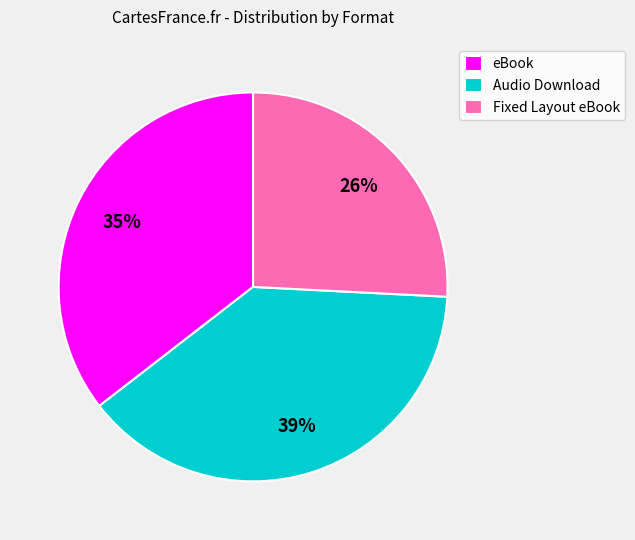

Does any single category account for the majority?

No